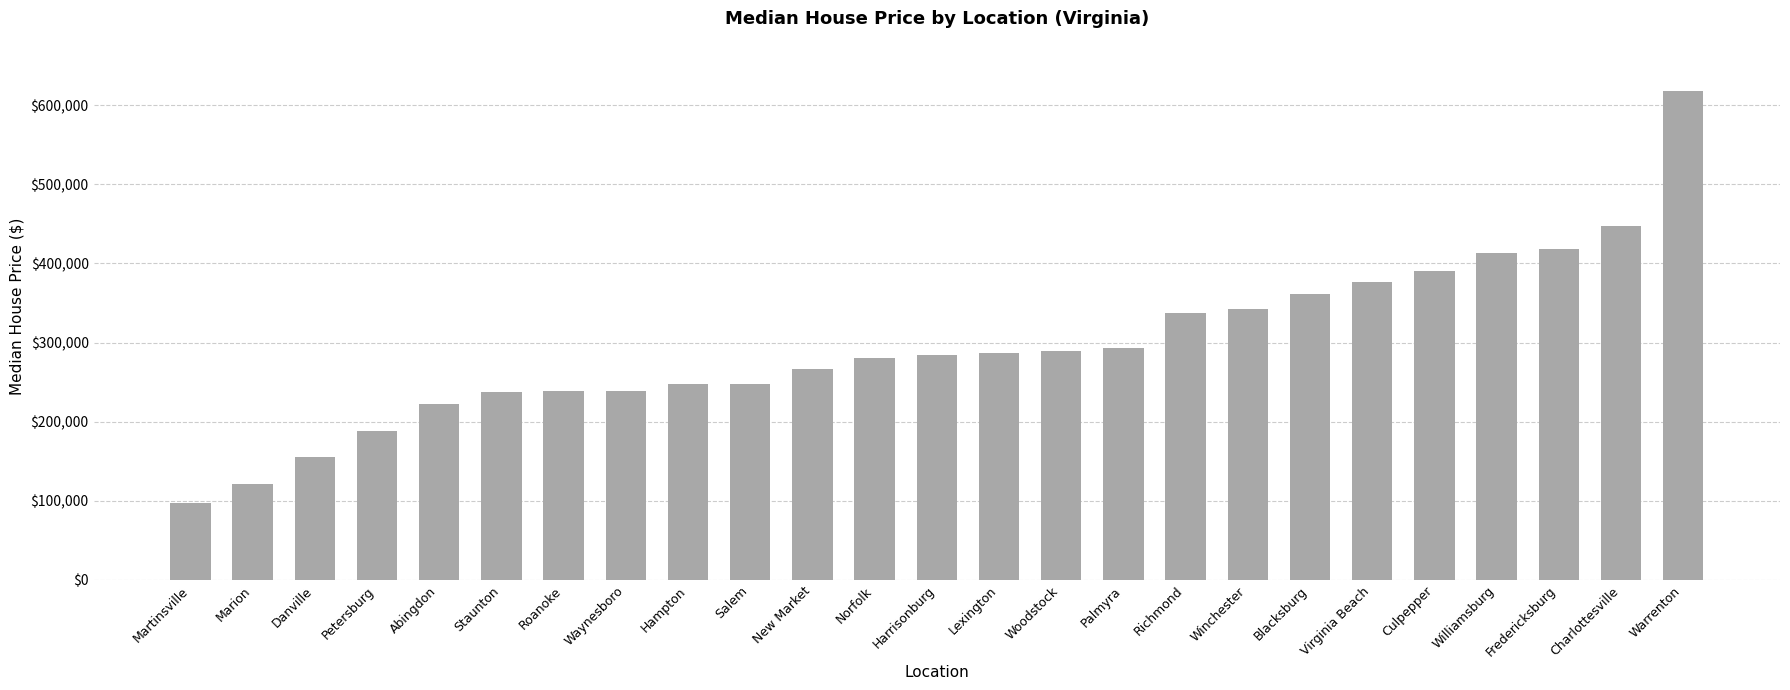

What is the label of the 14th bar from the left?

Lexington